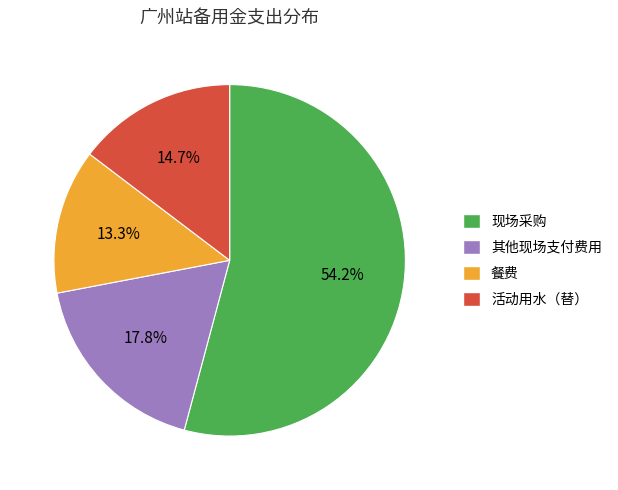

What is the ratio of the value at 餐费 to the value at 活动用水（替）?

0.9